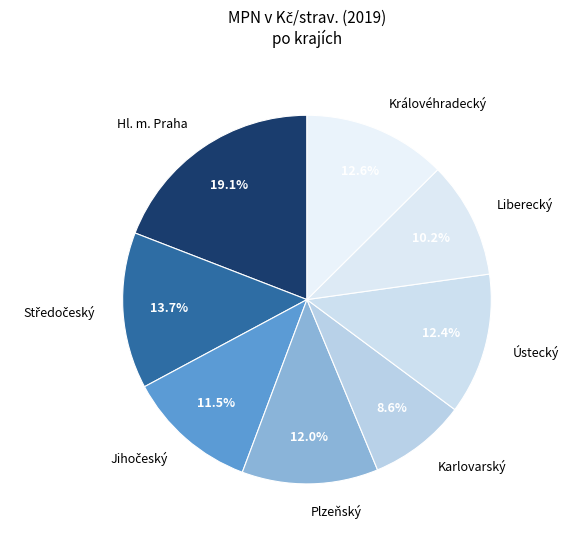

To the nearest percent, what portion does Liberecký represent?

10%